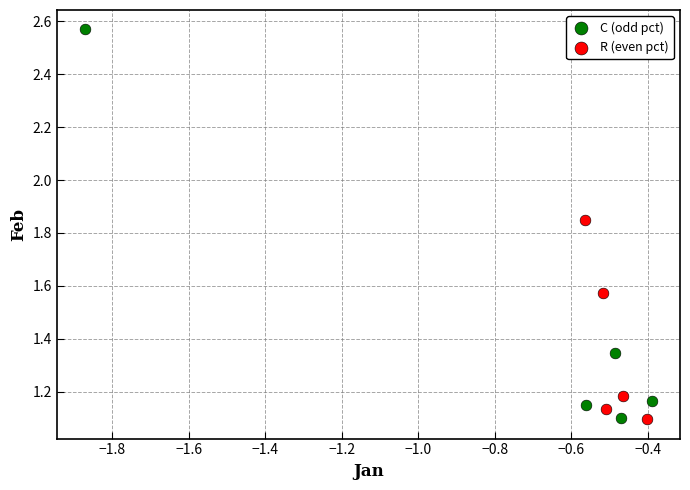

Which series reaches the maximum Y coordinate?

C (odd pct)